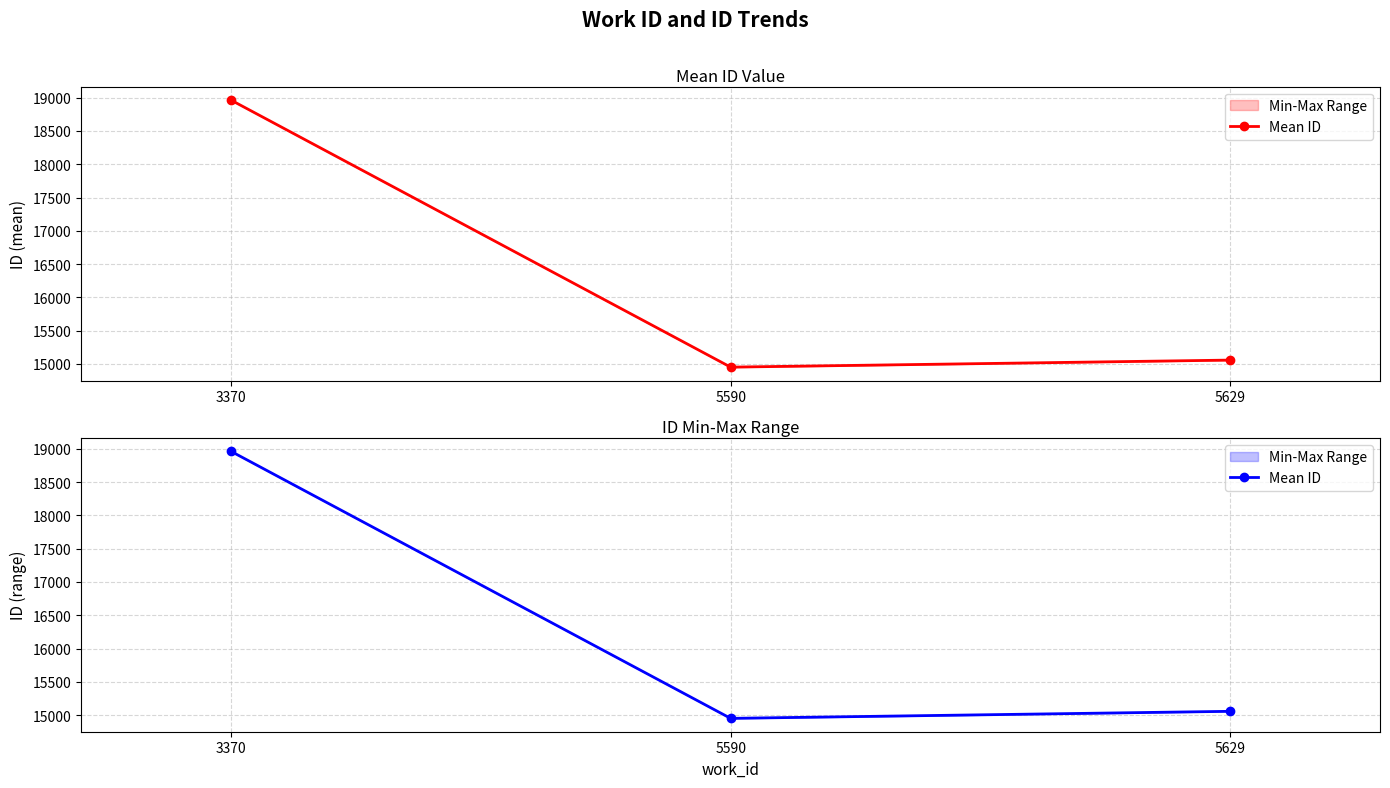

How many lines are shown in the chart?

1